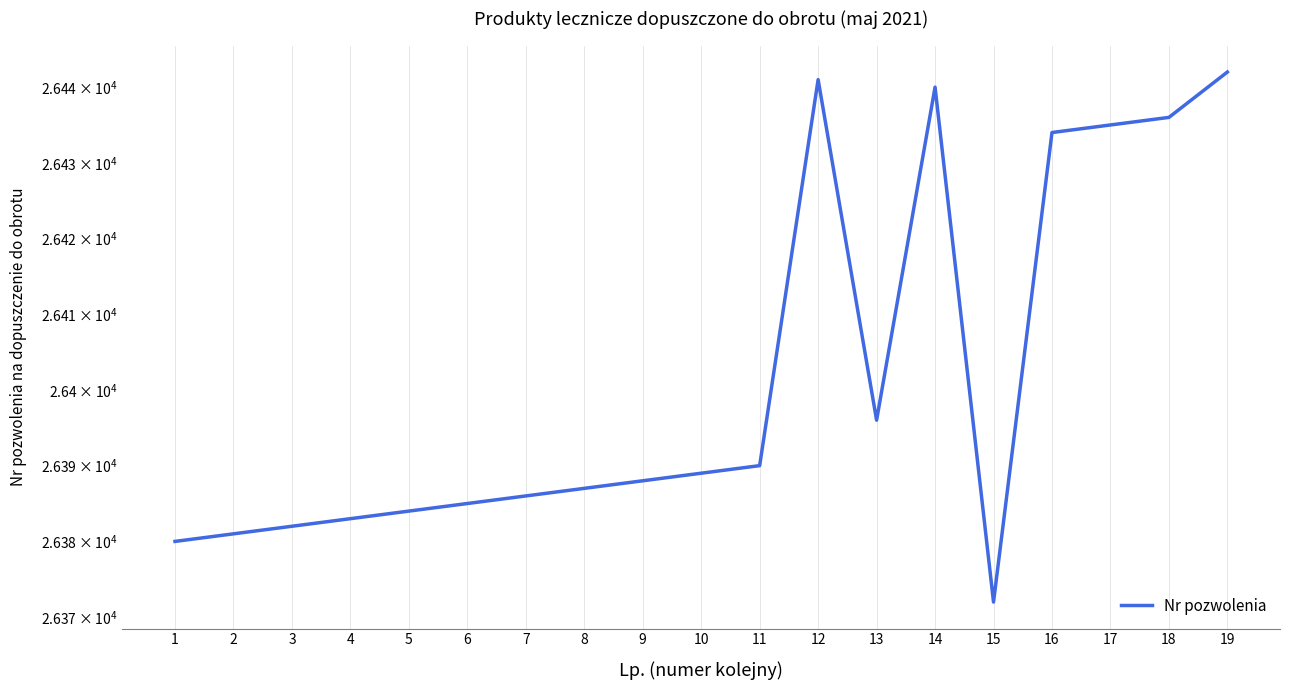

Is it true that the value at 3 is 37875?

False